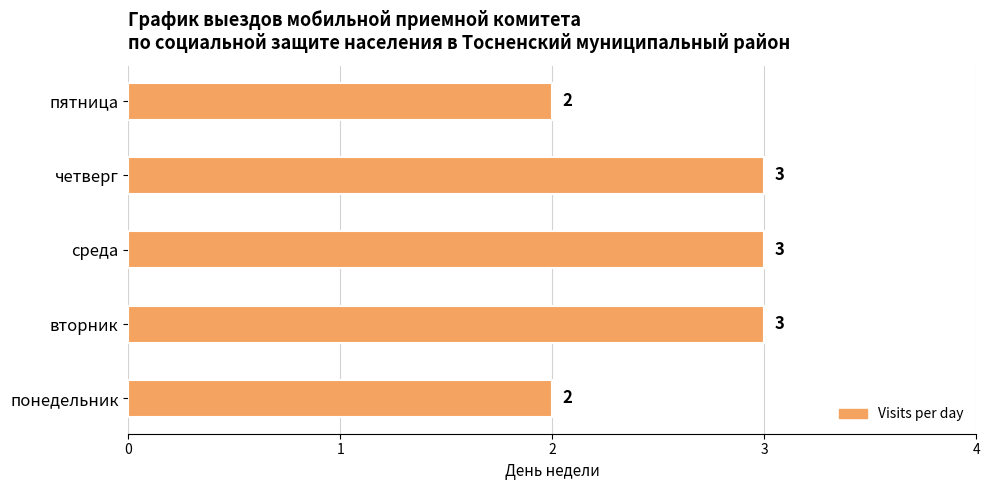

What is the smallest value displayed?

2